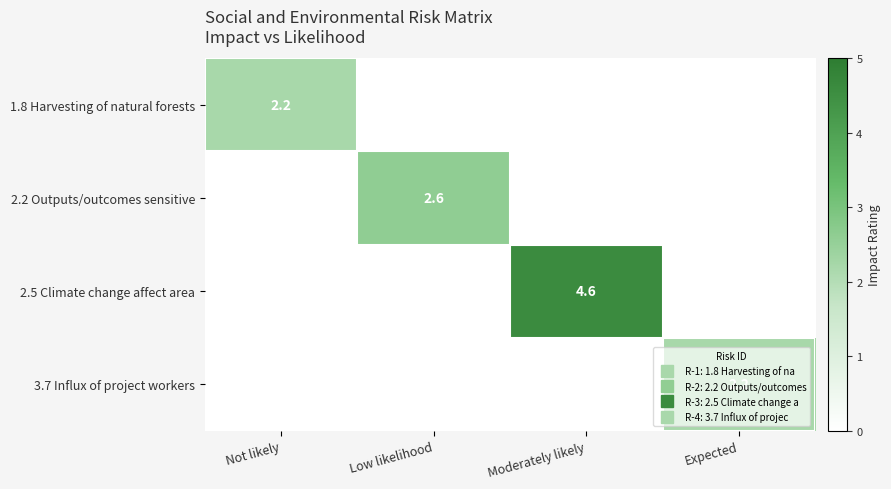

Rank the categories by 3.7 Influx of project workers value from lowest to highest.

Not likely, Low likelihood, Moderately likely, Expected